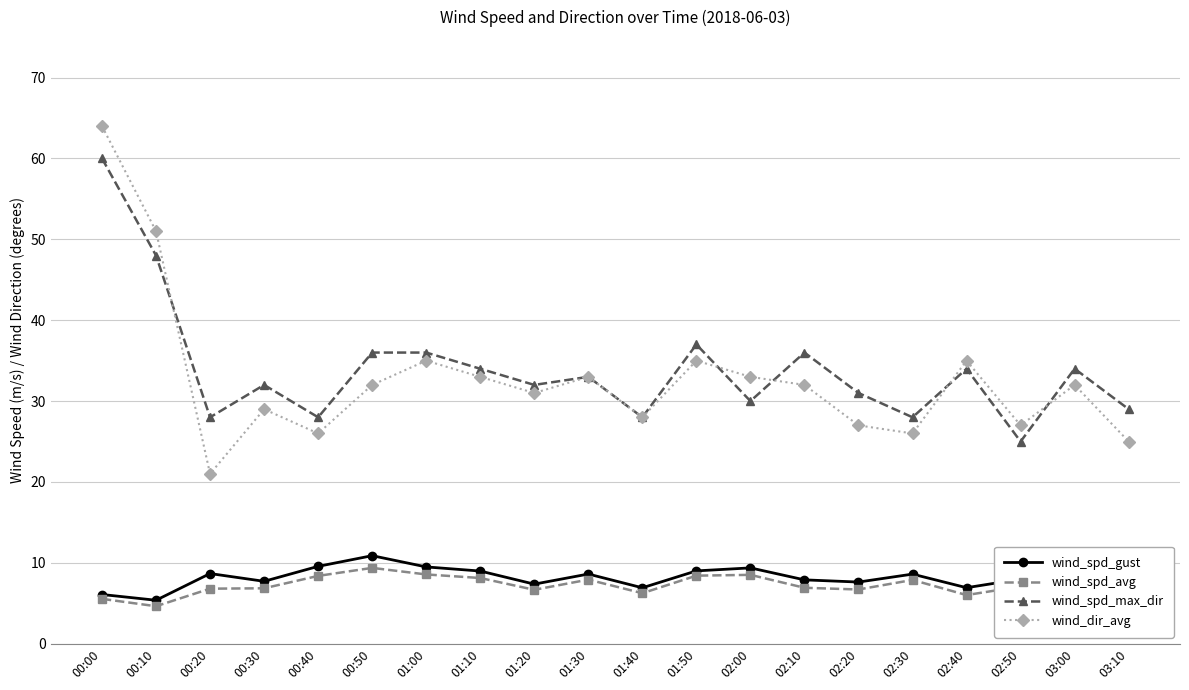

Between 03:00 and 03:10, which series saw the biggest shift?

wind_dir_avg